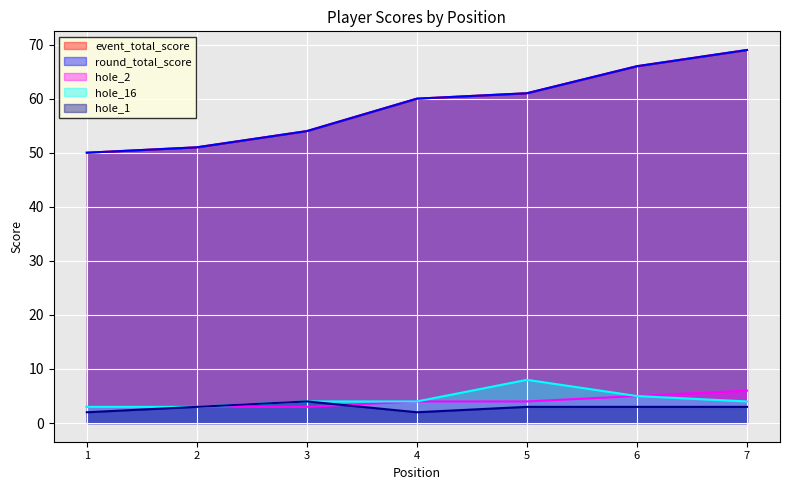

Which series has the widest spread of values?

event_total_score